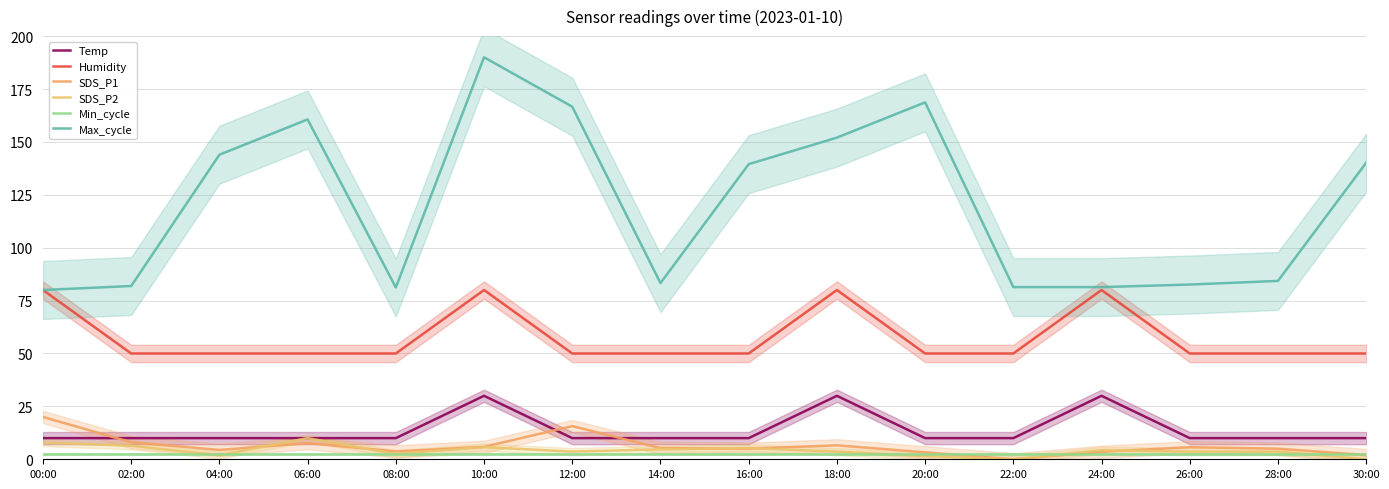

Reading right to left, extract all data points from this chart.

Temp: 30:00=10.0	28:00=10.0	26:00=10.0	24:00=30.0	22:00=10.0	20:00=10.0	18:00=30.0	16:00=10.0	14:00=10.0	12:00=10.0	10:00=30.0	08:00=10.0	06:00=10.0	04:00=10.0	02:00=10.0	00:00=10.0
Humidity: 30:00=50.0	28:00=50.0	26:00=50.0	24:00=80.0	22:00=50.0	20:00=50.0	18:00=80.0	16:00=50.0	14:00=50.0	12:00=50.0	10:00=80.0	08:00=50.0	06:00=50.0	04:00=50.0	02:00=50.0	00:00=80.0
SDS_P1: 30:00=2.0	28:00=5.0	26:00=5.7	24:00=3.5	22:00=0.0	20:00=3.3	18:00=6.6	16:00=5.0	14:00=5.3	12:00=15.7	10:00=5.9	08:00=3.7	06:00=7.6	04:00=4.4	02:00=8.1	00:00=20.0
SDS_P2: 30:00=0.0	28:00=3.6	26:00=3.6	24:00=4.3	22:00=0.0	20:00=1.5	18:00=3.6	16:00=5.3	14:00=4.7	12:00=3.6	10:00=5.7	08:00=2.6	06:00=10.0	04:00=1.9	02:00=6.4	00:00=7.9
Min_cycle: 30:00=2.5	28:00=2.5	26:00=2.5	24:00=2.5	22:00=2.5	20:00=2.5	18:00=2.5	16:00=2.5	14:00=2.5	12:00=2.5	10:00=2.5	08:00=2.5	06:00=2.5	04:00=2.5	02:00=2.5	00:00=2.5
Max_cycle: 30:00=140.2	28:00=84.3	26:00=82.6	24:00=81.4	22:00=81.4	20:00=168.7	18:00=152.0	16:00=139.5	14:00=83.3	12:00=166.6	10:00=190.0	08:00=81.2	06:00=160.6	04:00=143.9	02:00=81.9	00:00=80.0